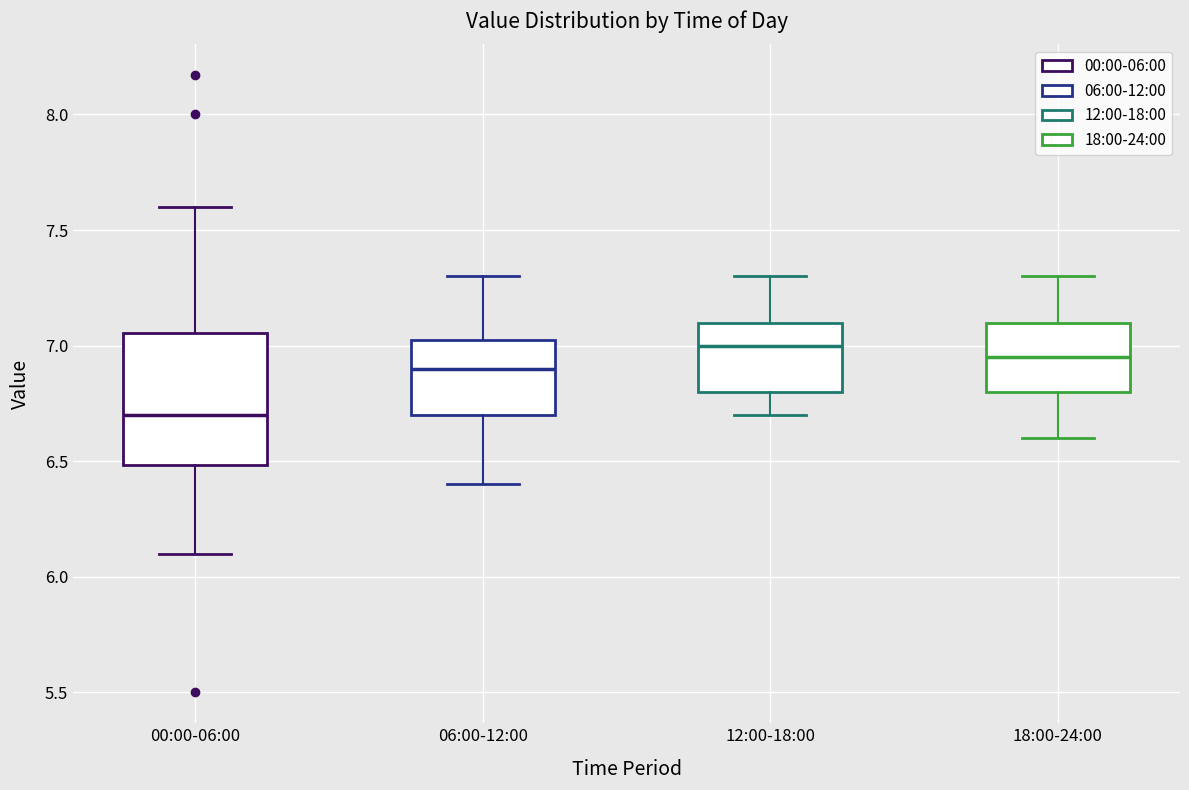

Reading left to right, transcribe this box plot: for each box, give where its median line is, the range the box spans, and where its two whiskers end, as read against the y-axis. The values are not printed on the chart, so give them approximately, as read against the axis.

00:00-06:00: median 6.70, box 6.50 to 7.05, whiskers 6.10 to 7.60
06:00-12:00: median 6.90, box 6.70 to 7.05, whiskers 6.40 to 7.30
12:00-18:00: median 7.00, box 6.80 to 7.10, whiskers 6.70 to 7.30
18:00-24:00: median 6.95, box 6.80 to 7.10, whiskers 6.60 to 7.30